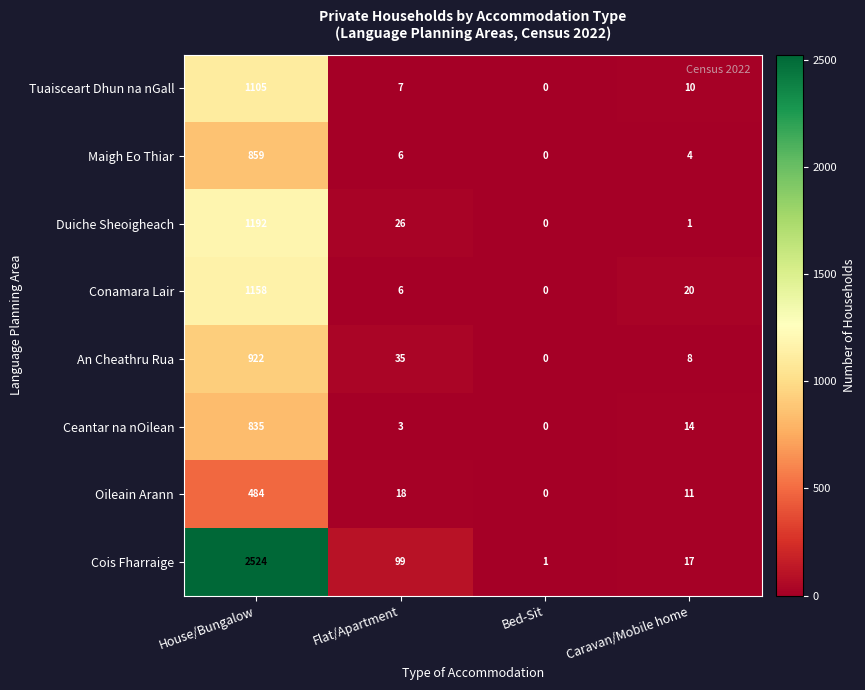

The Maigh Eo Thiar series shows 1418 at House/Bungalow. True or false?

False